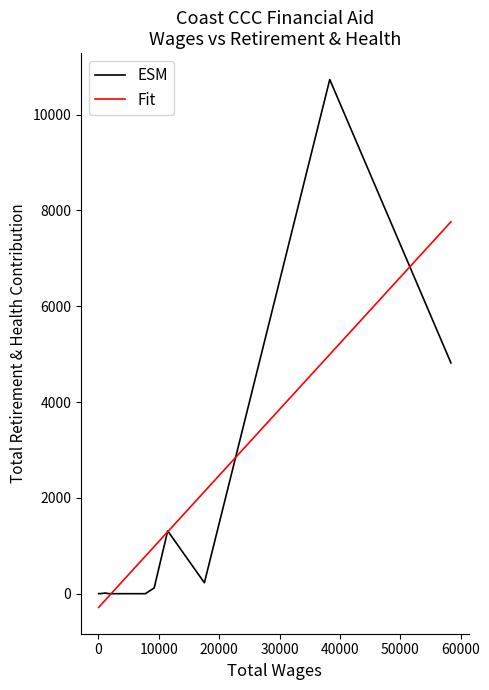

List the series in order of their peak value, highest first.

ESM, Fit